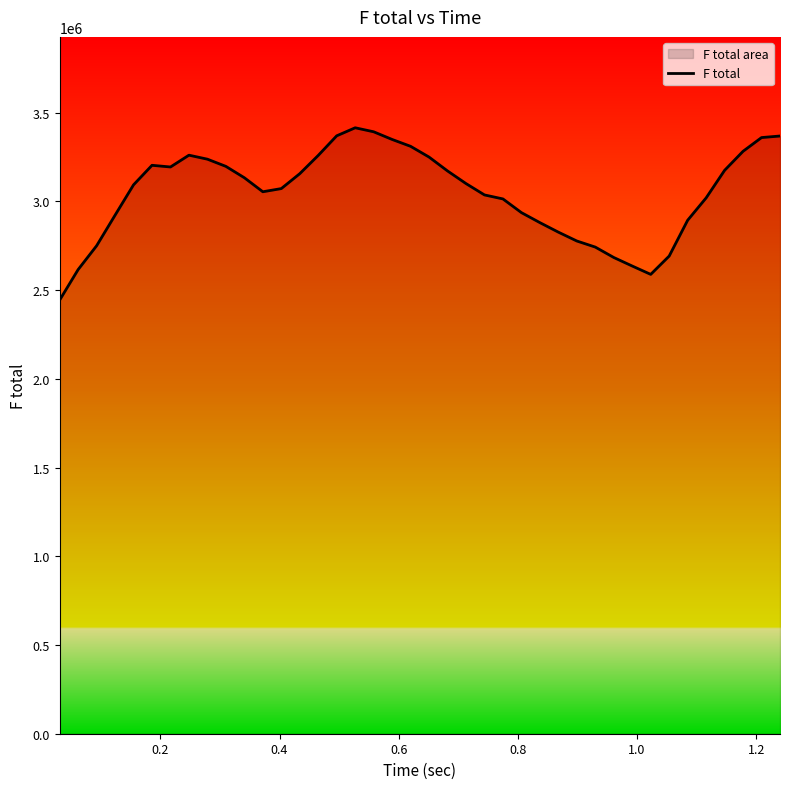

What is the difference between the maximum and minimum values?

970805